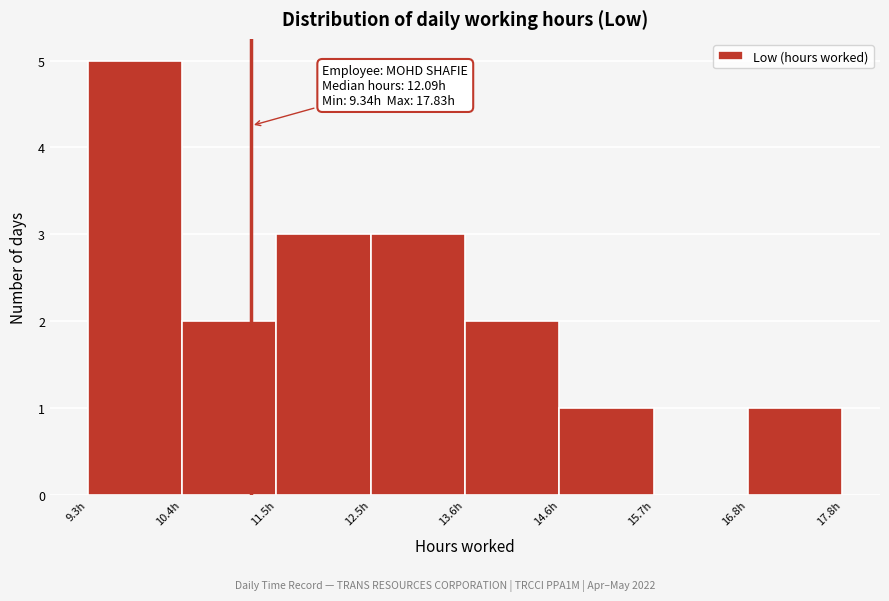

Over which range of the x-axis is the bar tallest?

9.4 to 10.4